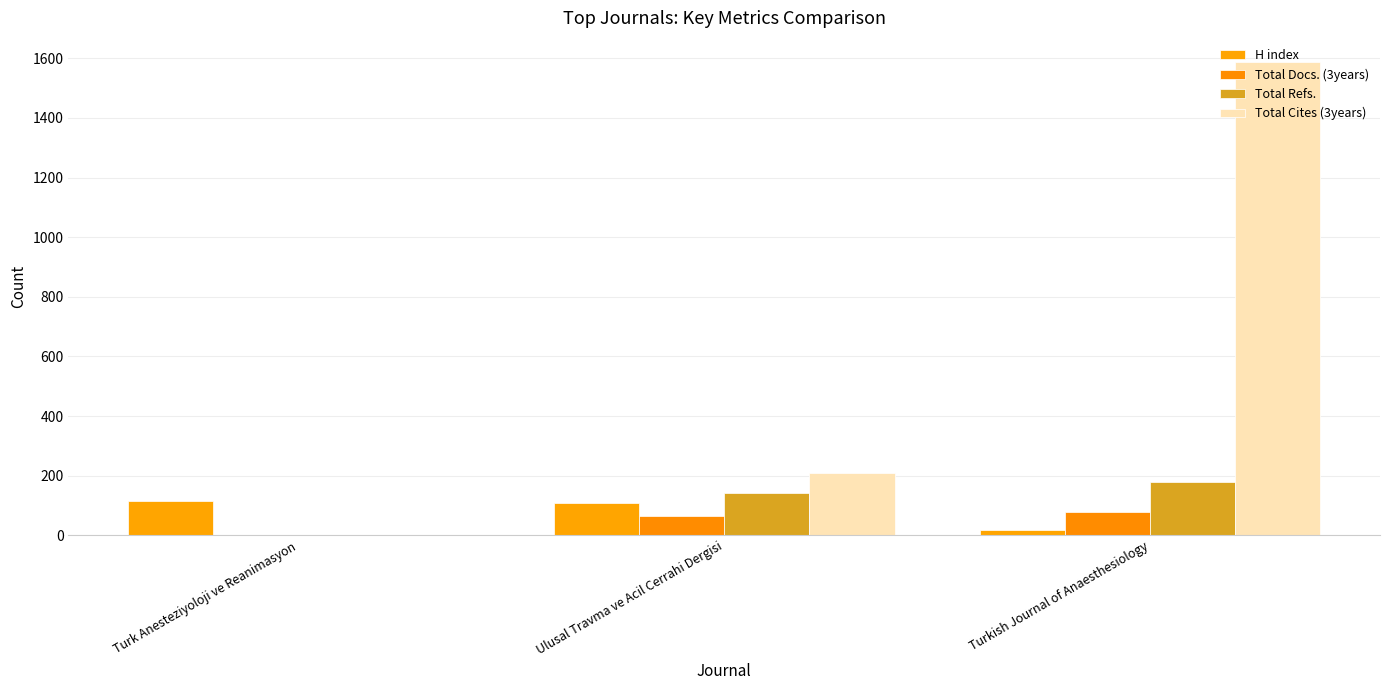

What is the difference between the Total Docs. (3years) values at Turkish Journal of Anaesthesiology and Turk Anesteziyoloji ve Reanimasyon?

78